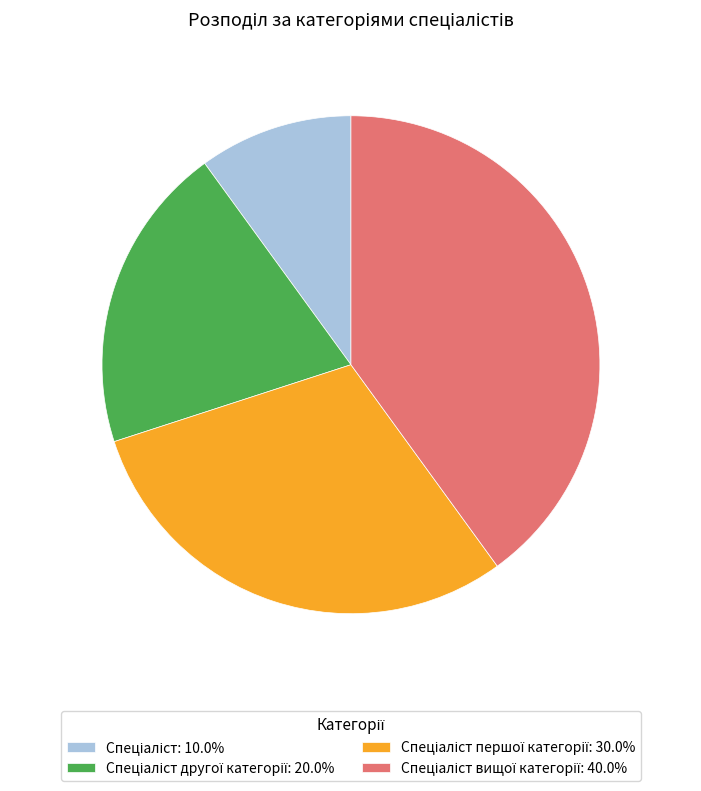

Is there any slice that represents more than half of the pie?

No